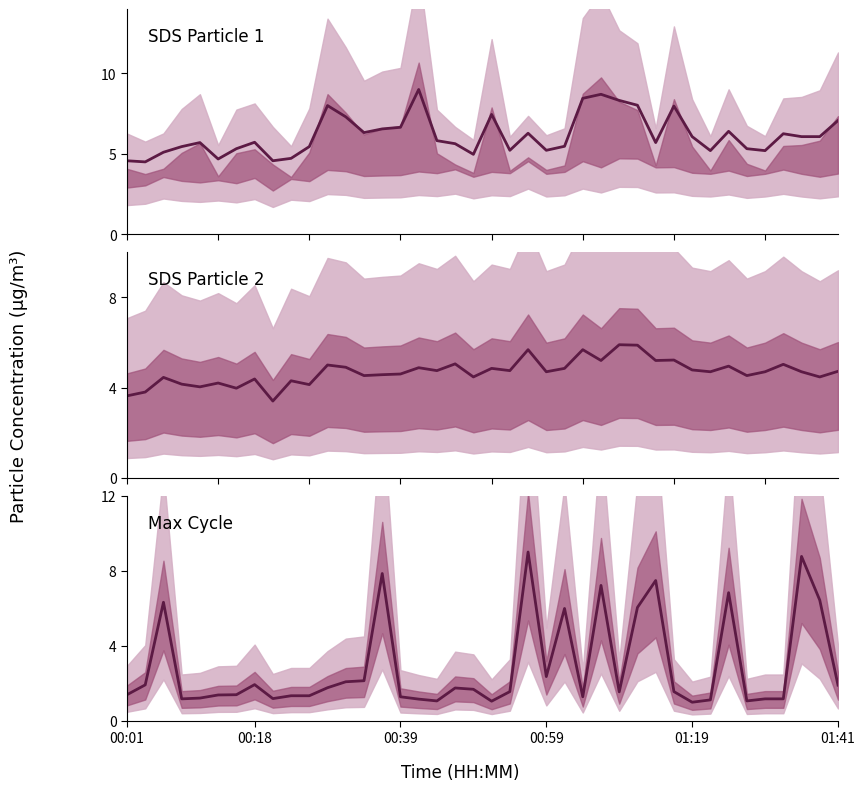

The SDS_P2 series shows 6.9 at 32. True or false?

False